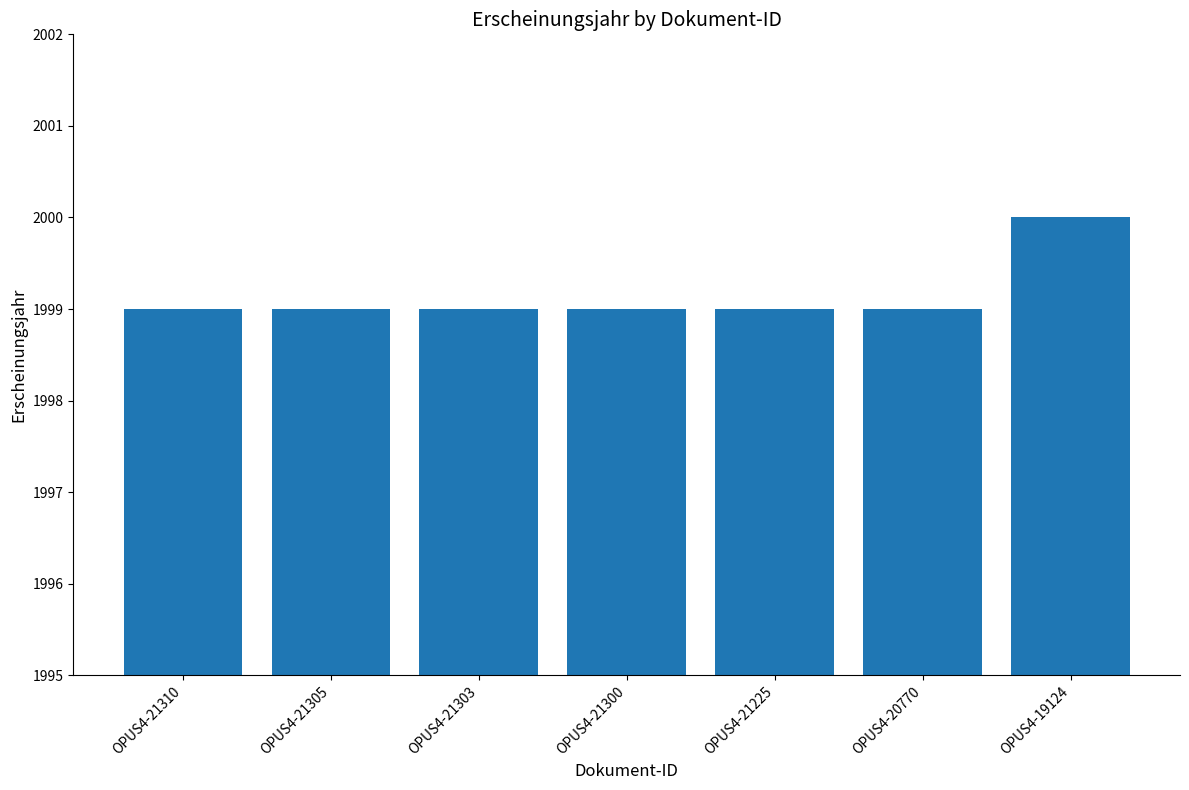

What is the minimum value shown in the chart?

1999